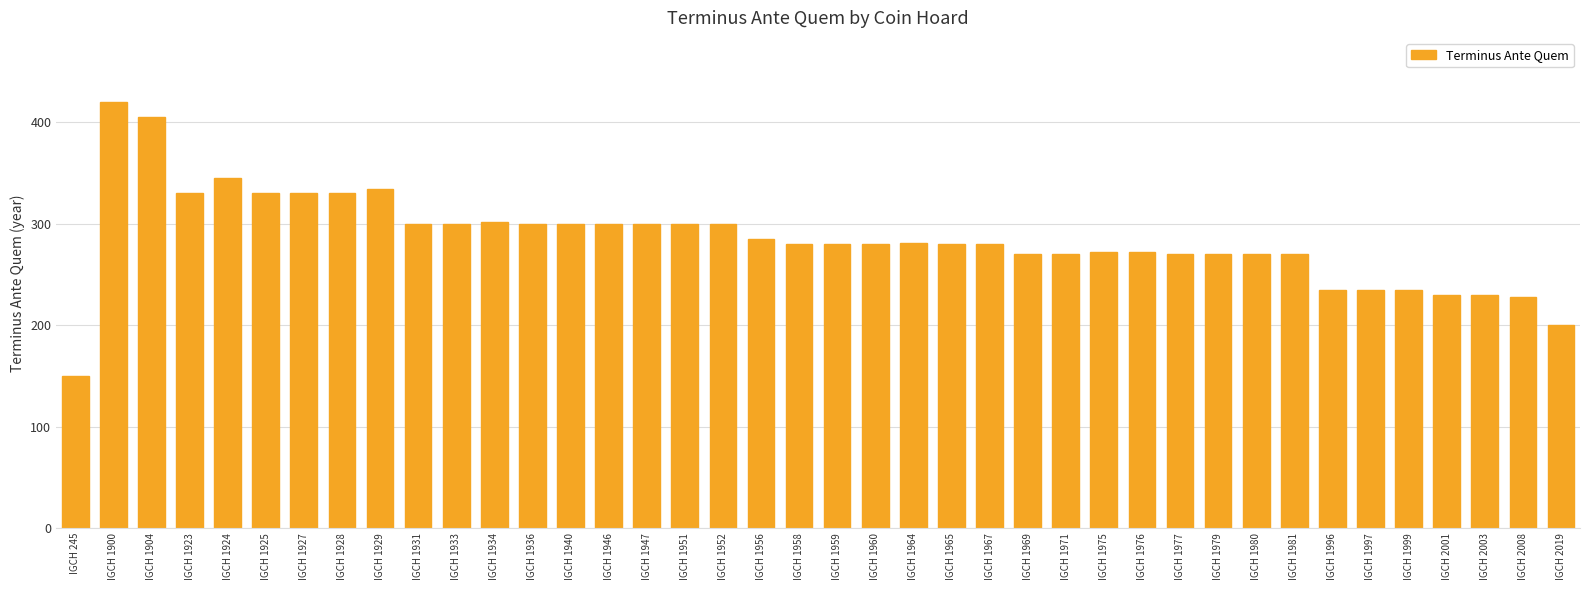

Which label corresponds to the smallest value in the chart?

IGCH 245